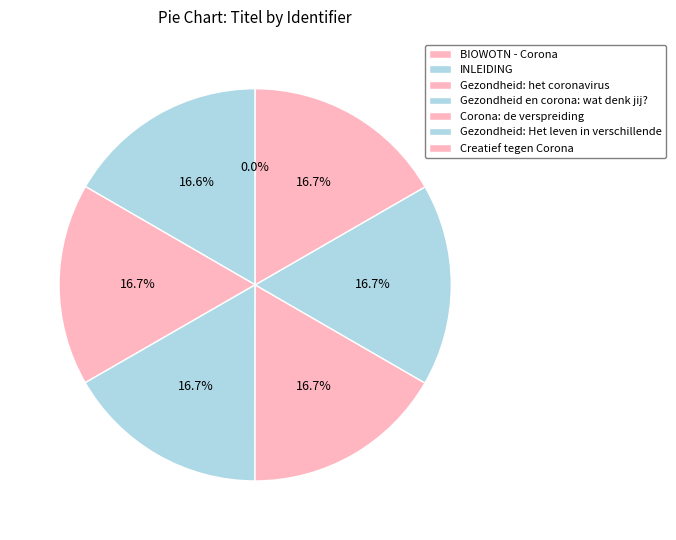

Count the number of slices in the pie.

7